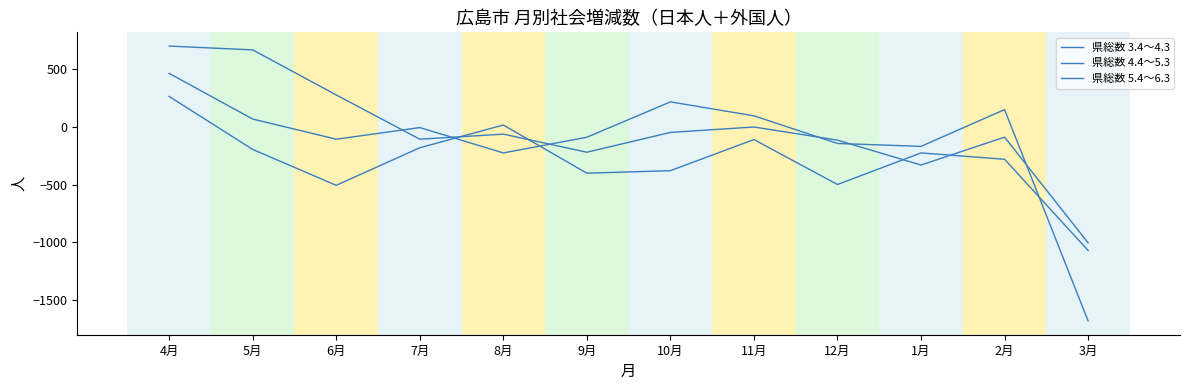

At how many categories does at least one series exceed 174?

4